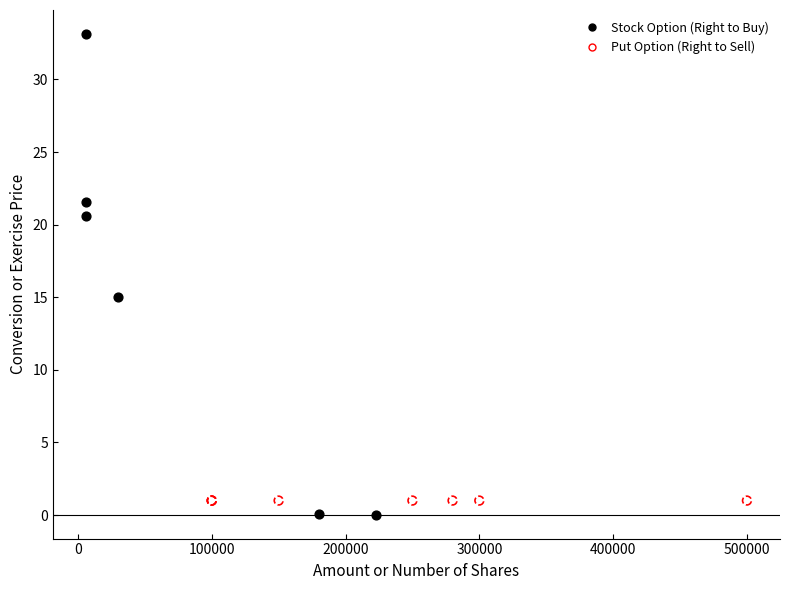

Which series reaches the maximum Y coordinate?

Stock Option (Right to Buy)